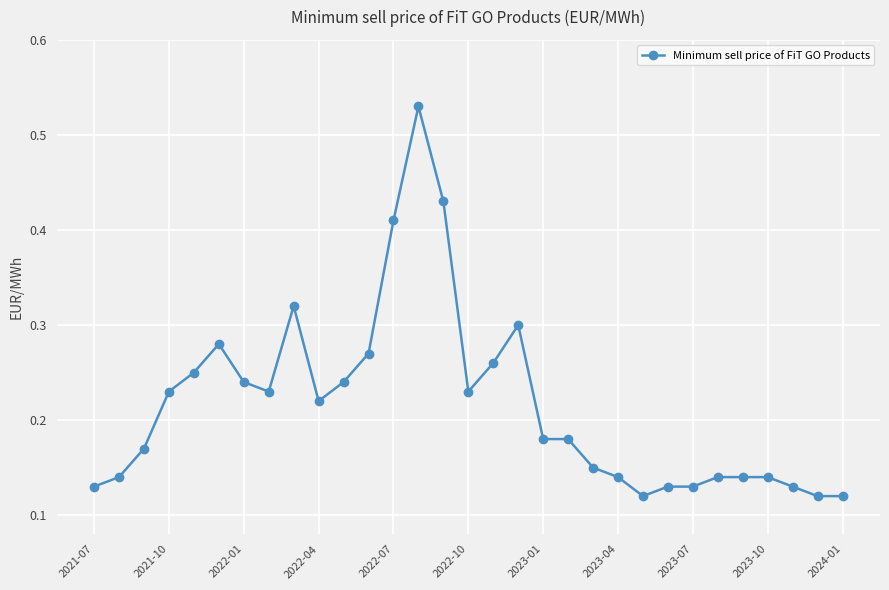

Count the values in the range 0 to 1.

31